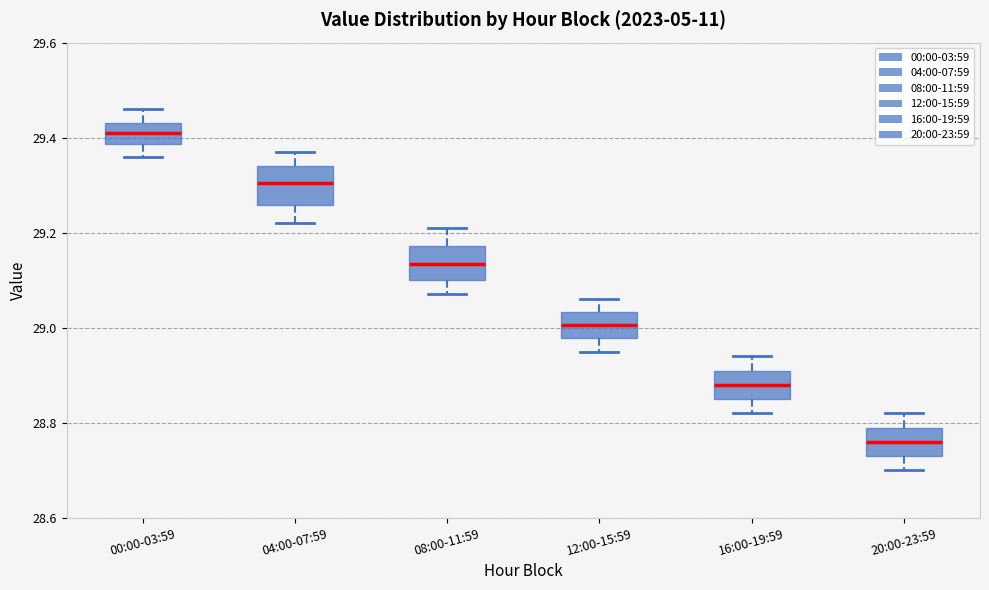

Reading left to right, read every box against the y-axis: the position of its median line, the range the box covers, and the ends of its whiskers. The values are not printed on the chart, so give them approximately, as read against the axis.

00:00-03:59: median 29.42, box 29.38 to 29.44, whiskers 29.36 to 29.46
04:00-07:59: median 29.30, box 29.26 to 29.34, whiskers 29.22 to 29.38
08:00-11:59: median 29.14, box 29.10 to 29.18, whiskers 29.08 to 29.22
12:00-15:59: median 29.00, box 28.98 to 29.04, whiskers 28.96 to 29.06
16:00-19:59: median 28.88, box 28.86 to 28.92, whiskers 28.82 to 28.94
20:00-23:59: median 28.76, box 28.74 to 28.80, whiskers 28.70 to 28.82